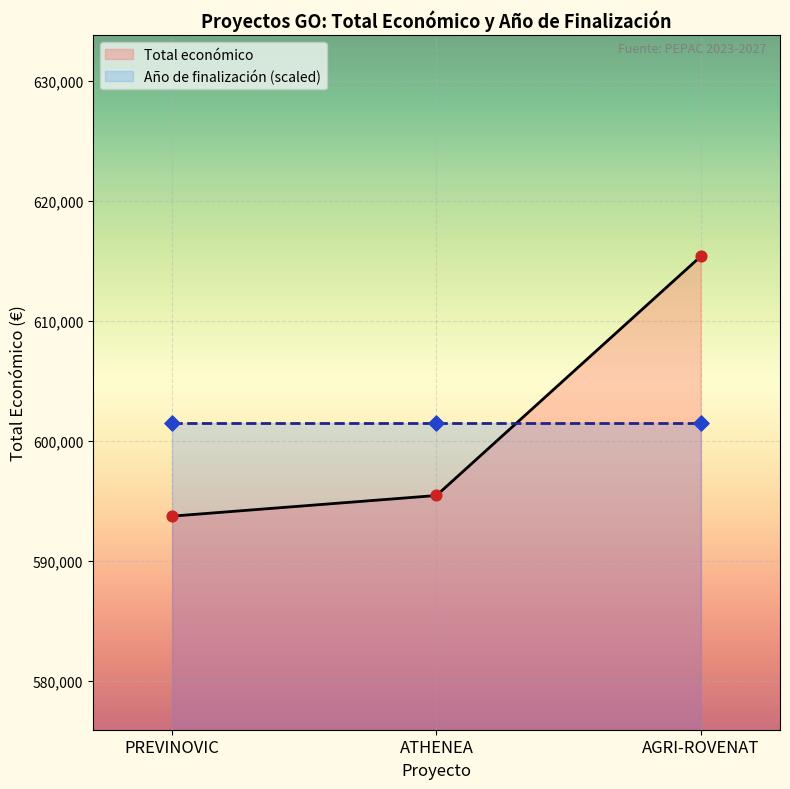

What is the maximum value for Total económico?

615375